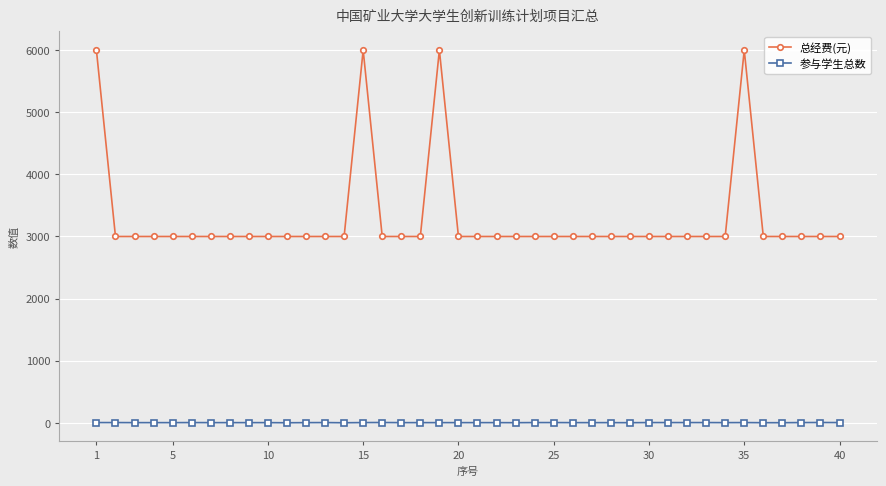

Which series has the widest spread of values?

总经费(元)